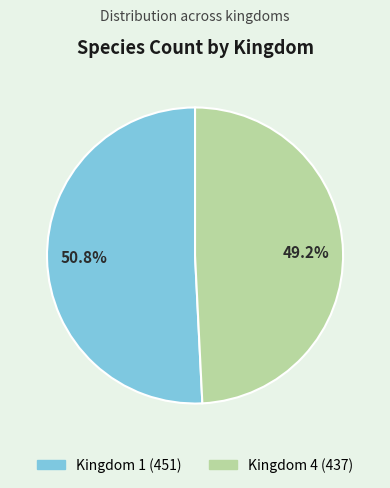

Between Kingdom 1 and Kingdom 4, which is larger?

Kingdom 1